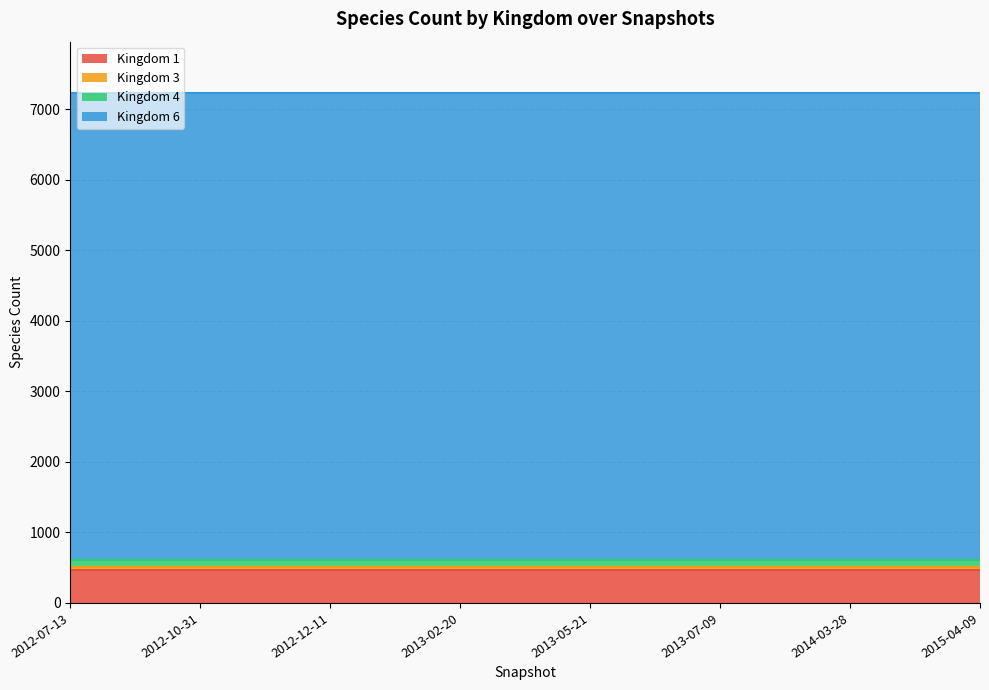

Reading right to left, list all the values displayed in this chart.

Kingdom 1: 2015-04-09=462	2014-03-28=462	2013-07-09=462	2013-05-21=462	2013-02-20=462	2012-12-11=462	2012-10-31=462	2012-07-13=462
Kingdom 3: 2015-04-09=43	2014-03-28=43	2013-07-09=43	2013-05-21=43	2013-02-20=43	2012-12-11=43	2012-10-31=43	2012-07-13=43
Kingdom 4: 2015-04-09=100	2014-03-28=100	2013-07-09=100	2013-05-21=100	2013-02-20=100	2012-12-11=100	2012-10-31=100	2012-07-13=100
Kingdom 6: 2015-04-09=6627	2014-03-28=6627	2013-07-09=6627	2013-05-21=6627	2013-02-20=6627	2012-12-11=6627	2012-10-31=6627	2012-07-13=6627